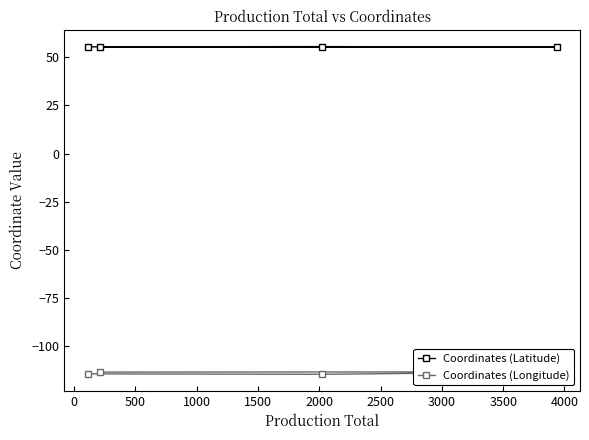

What is the maximum value for Coordinates (Latitude)?

55.6